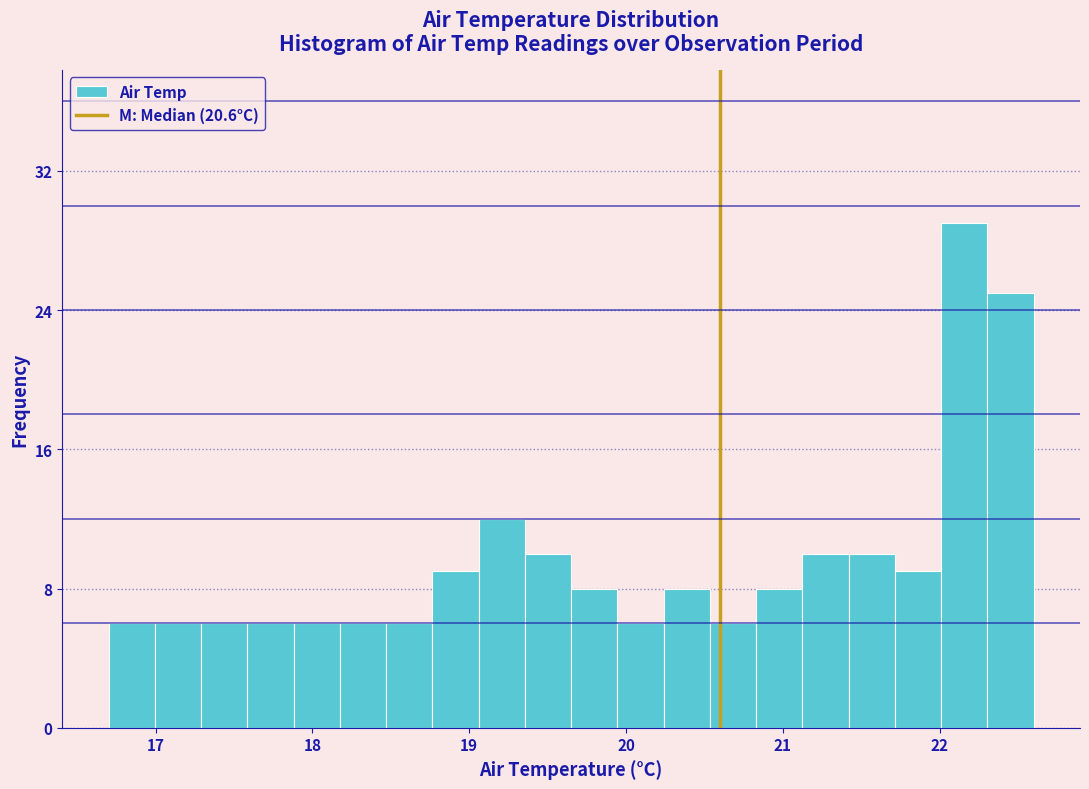

Around what value on the x-axis is the tallest bar? Give the approximate position of its centre, as read against the axis.

22.2